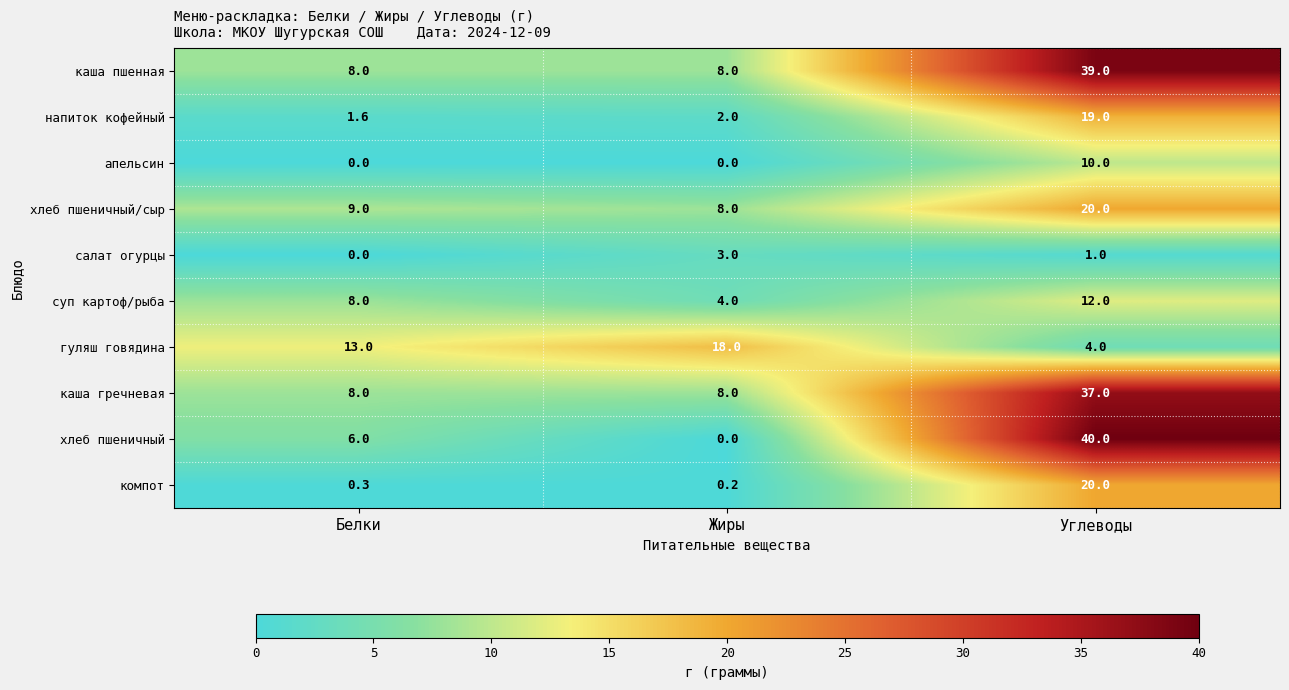

Which category has the highest value in the каша пшенная series?

Углеводы